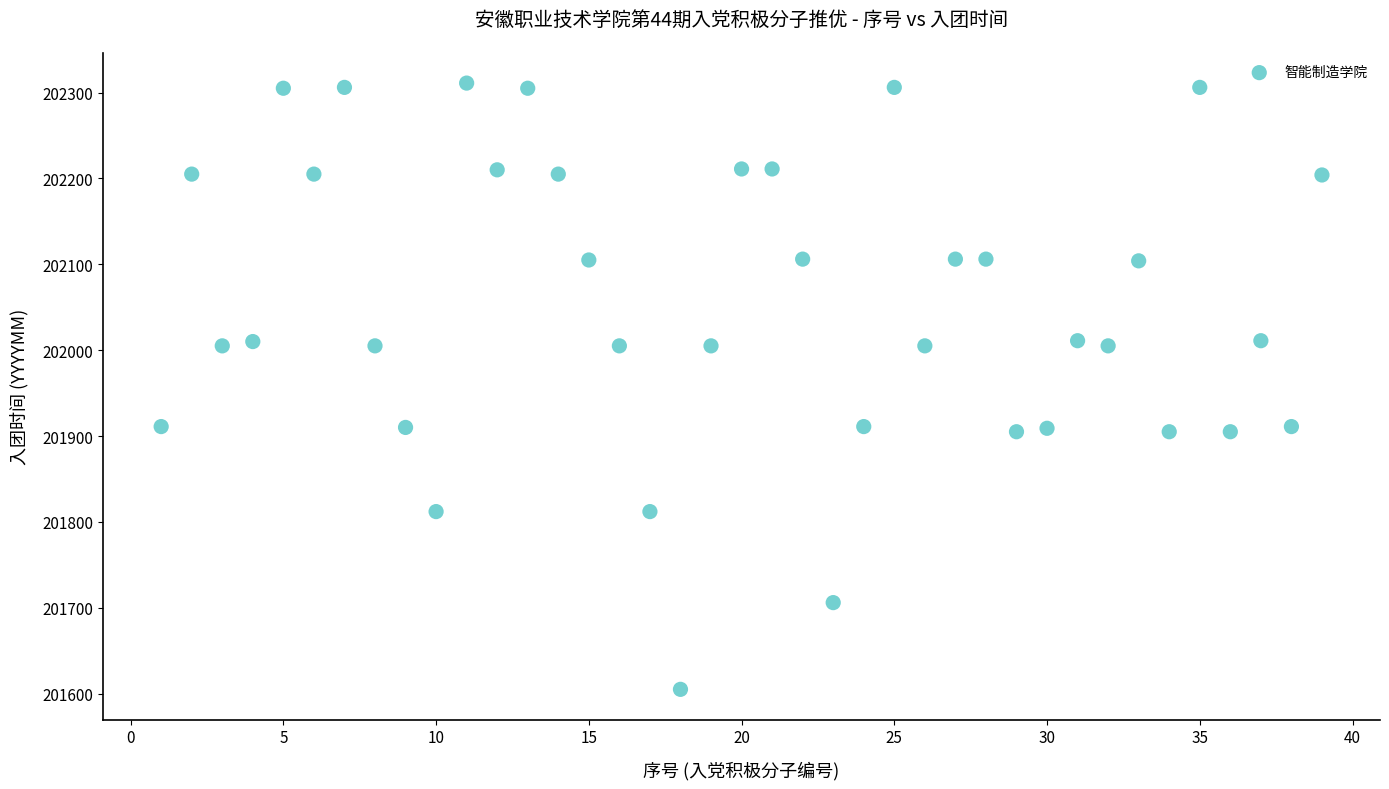

What is the range of X values (max minus min)?

38